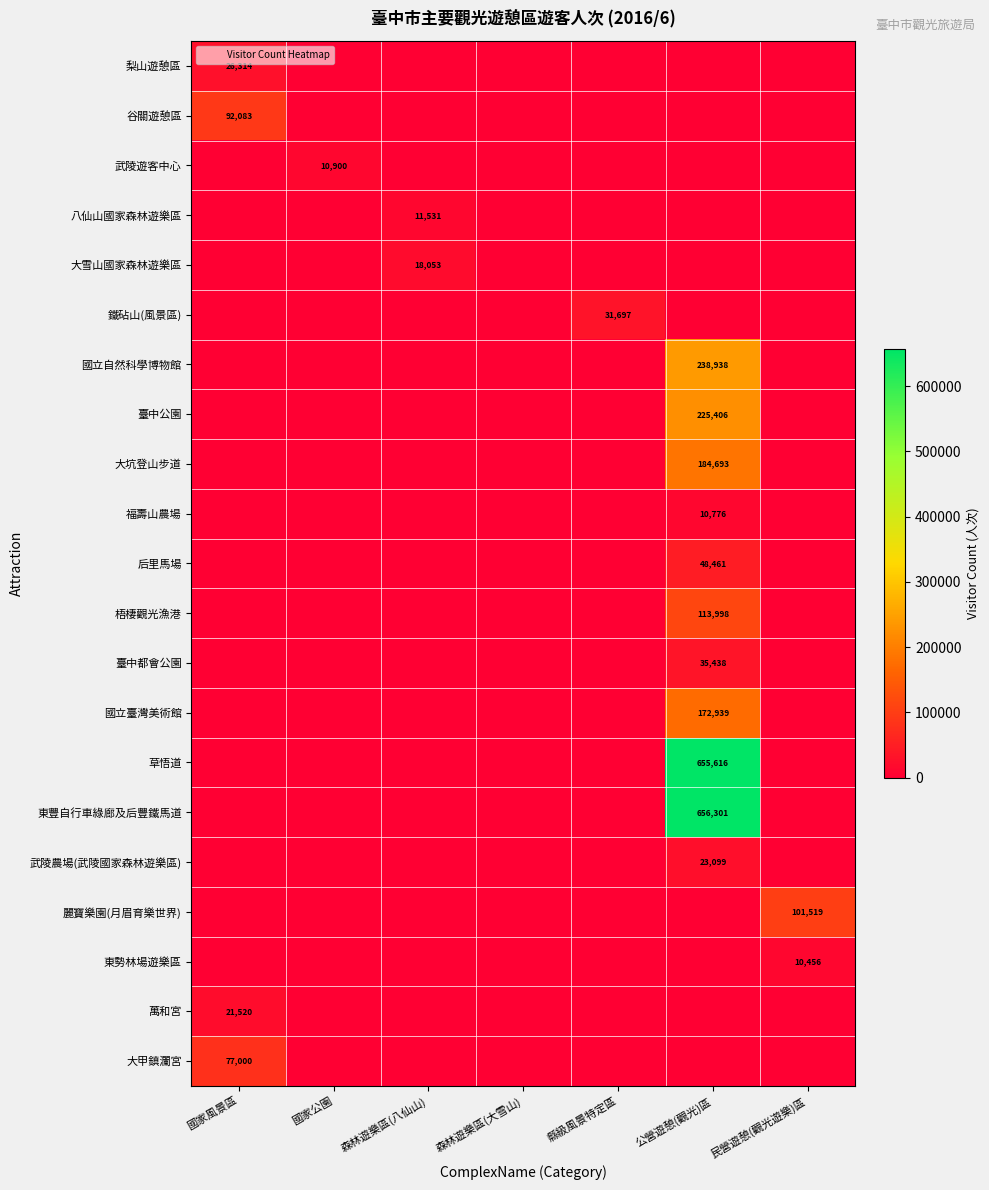

How many values in 東勢林場遊樂區 are above zero?

1